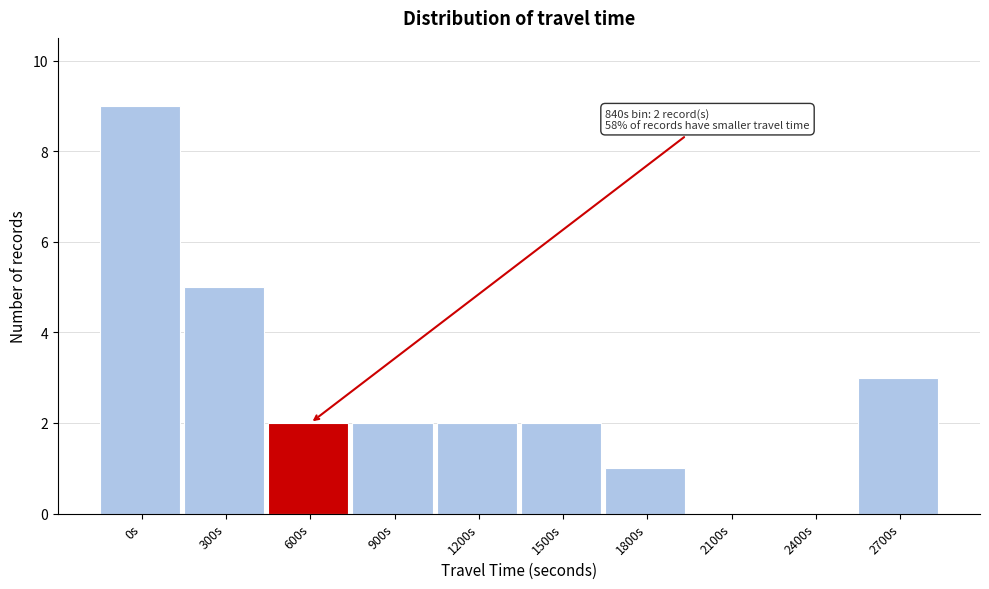

Reading right to left, transcribe all the data shown in this chart.

2700s=3	2400s=0	2100s=0	1800s=1	1500s=2	1200s=2	900s=2	600s=2	300s=5	0s=9